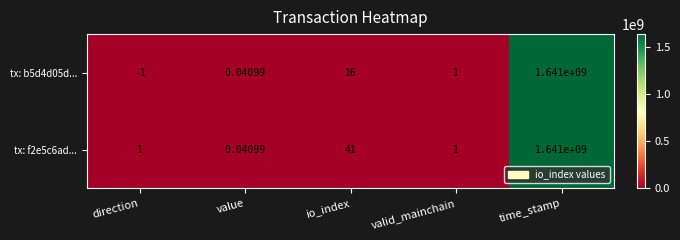

At which category is the sum across all series the highest?

time_stamp